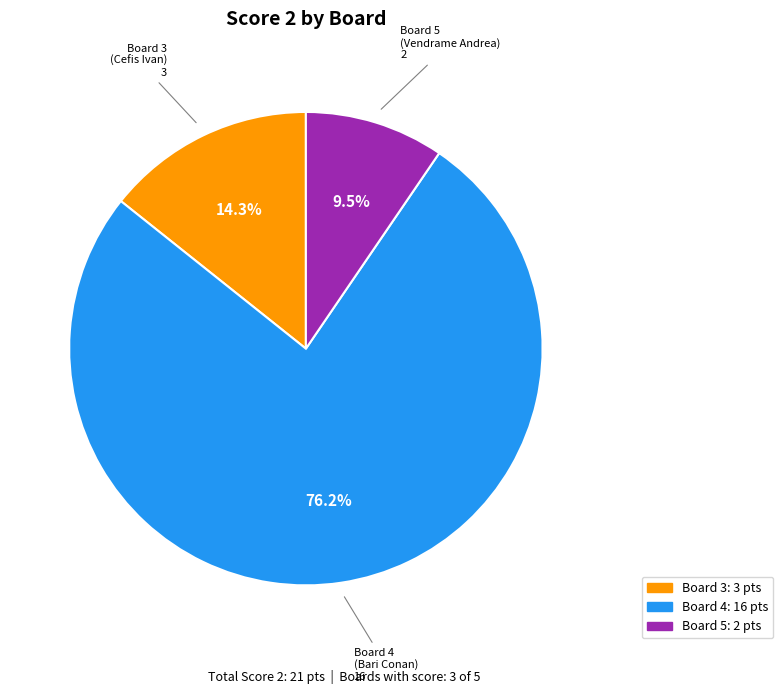

Does any single category account for the majority?

Yes